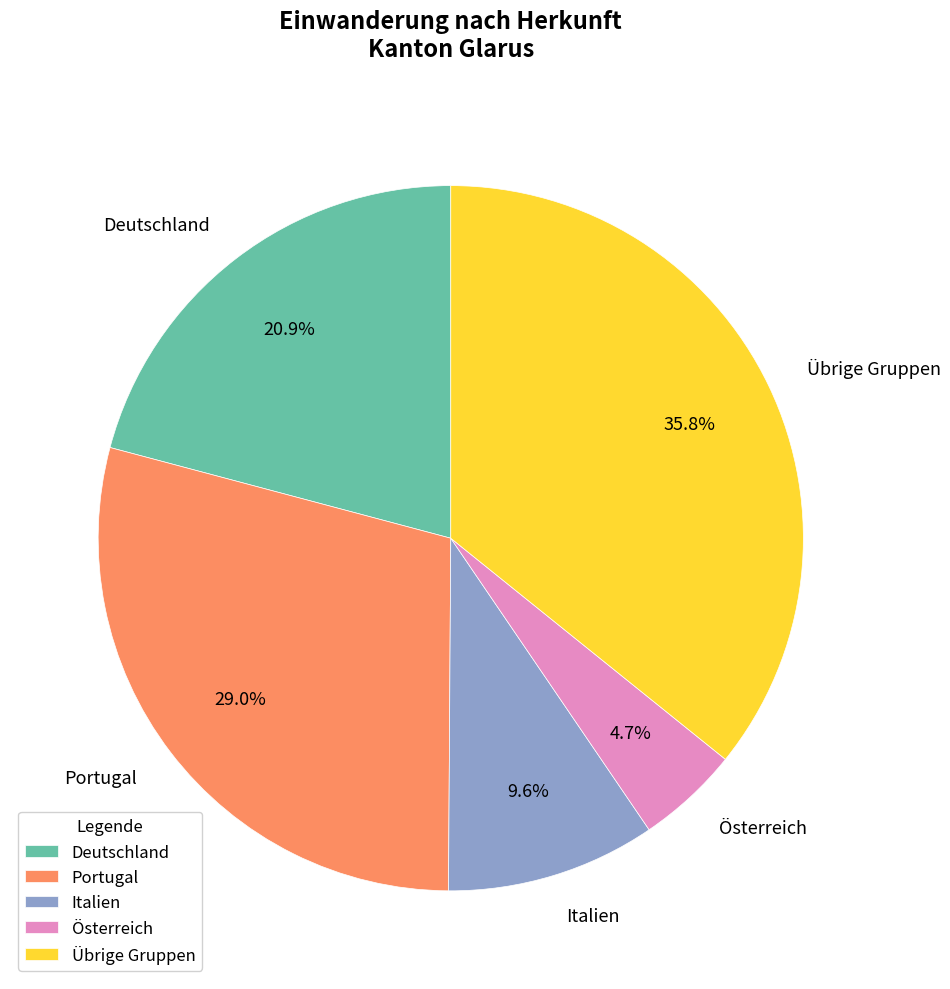

Is there any slice that represents more than half of the pie?

No